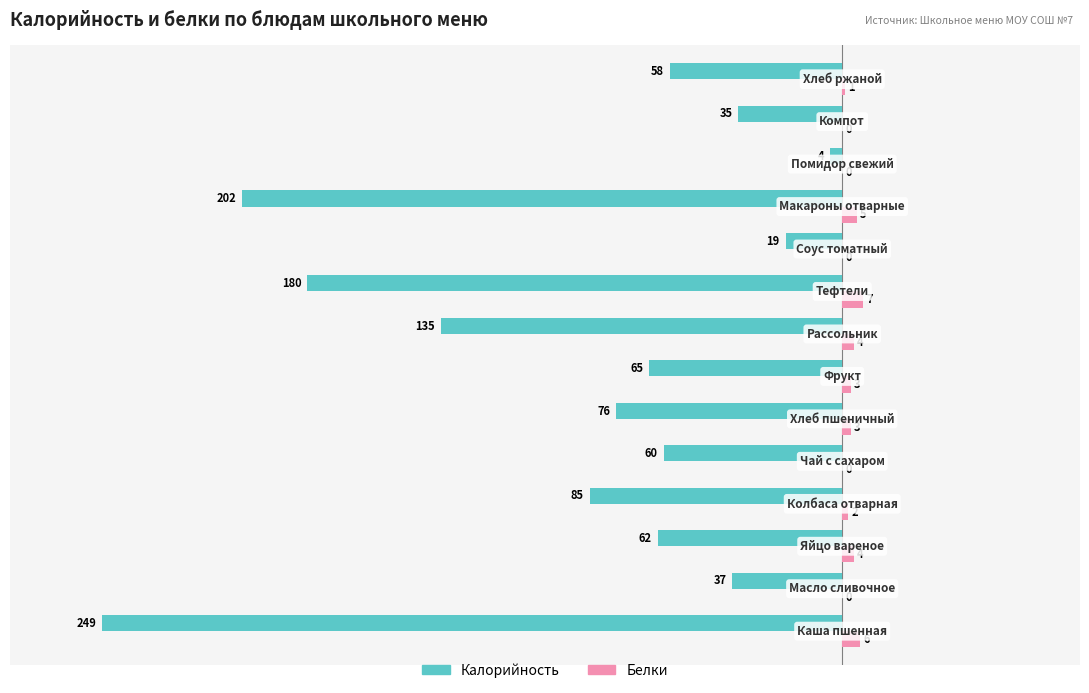

What is the greatest value displayed?

7